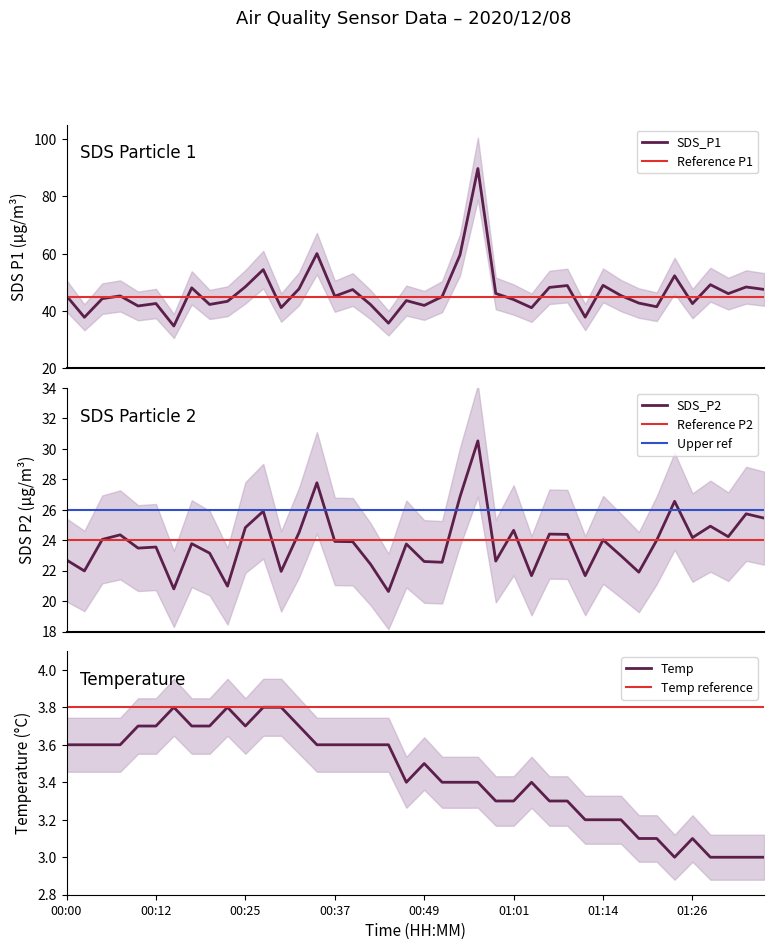

Reading left to right, transcribe all the data shown in this chart.

SDS_P1: 45.3	37.8	44.3	45.3	41.8	42.6	34.8	48.1	42.3	43.4	48.5	54.5	41.2	47.8	60.0	45.2	47.5	42.2	35.8	43.6	42.0	45.0	59.5	89.7	46.1	44.0	41.2	48.2	48.9	37.9	49.0	45.4	42.8	41.5	52.3	42.6	49.2	46.1	48.4	47.5
SDS_P2: 22.7	22.0	24.1	24.4	23.5	23.6	20.8	23.8	23.1	21.0	24.8	25.9	21.9	24.5	27.8	23.9	23.9	22.4	20.6	23.8	22.6	22.6	26.9	30.5	22.6	24.6	21.7	24.4	24.4	21.7	24.0	23.0	21.9	24.0	26.6	24.2	24.9	24.2	25.7	25.4
Temp: 3.6	3.6	3.6	3.6	3.7	3.7	3.8	3.7	3.7	3.8	3.7	3.8	3.8	3.7	3.6	3.6	3.6	3.6	3.6	3.4	3.5	3.4	3.4	3.4	3.3	3.3	3.4	3.3	3.3	3.2	3.2	3.2	3.1	3.1	3.0	3.1	3.0	3.0	3.0	3.0